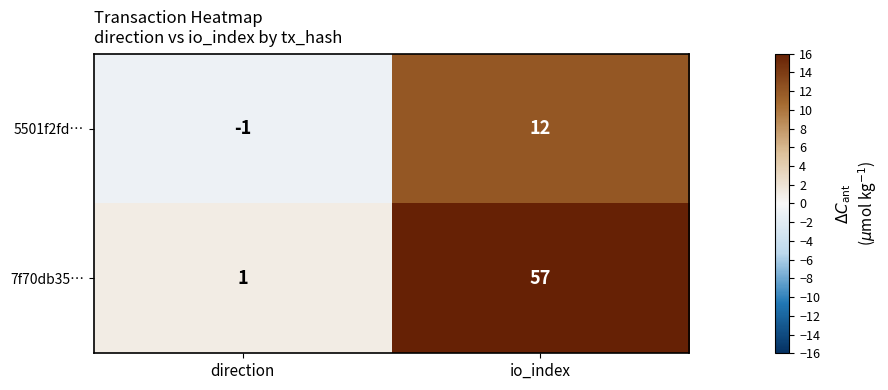

Rank the series at io_index from highest to lowest value.

7f70db35…, 5501f2fd…